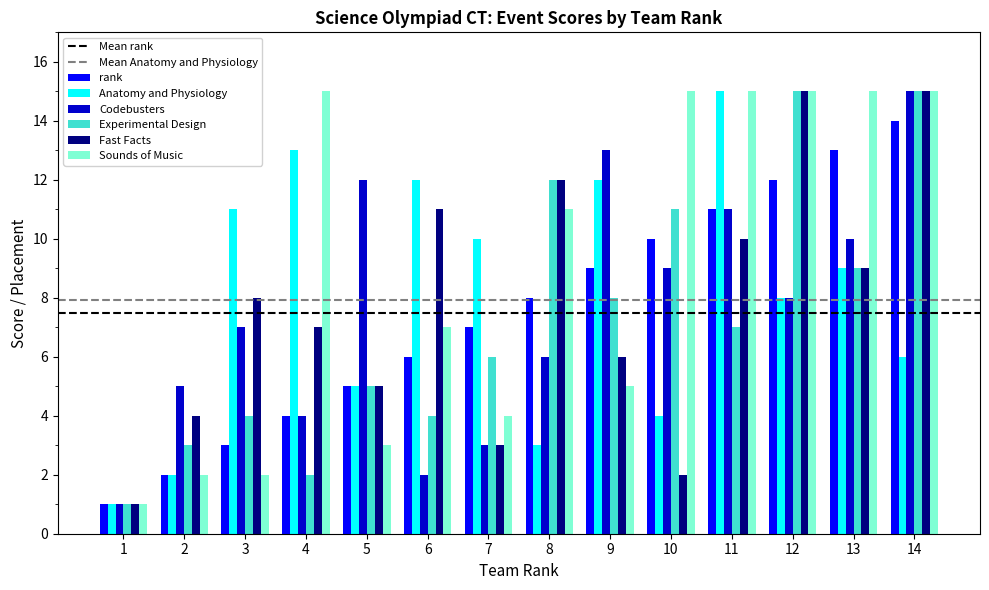

What is the smallest value displayed?

1